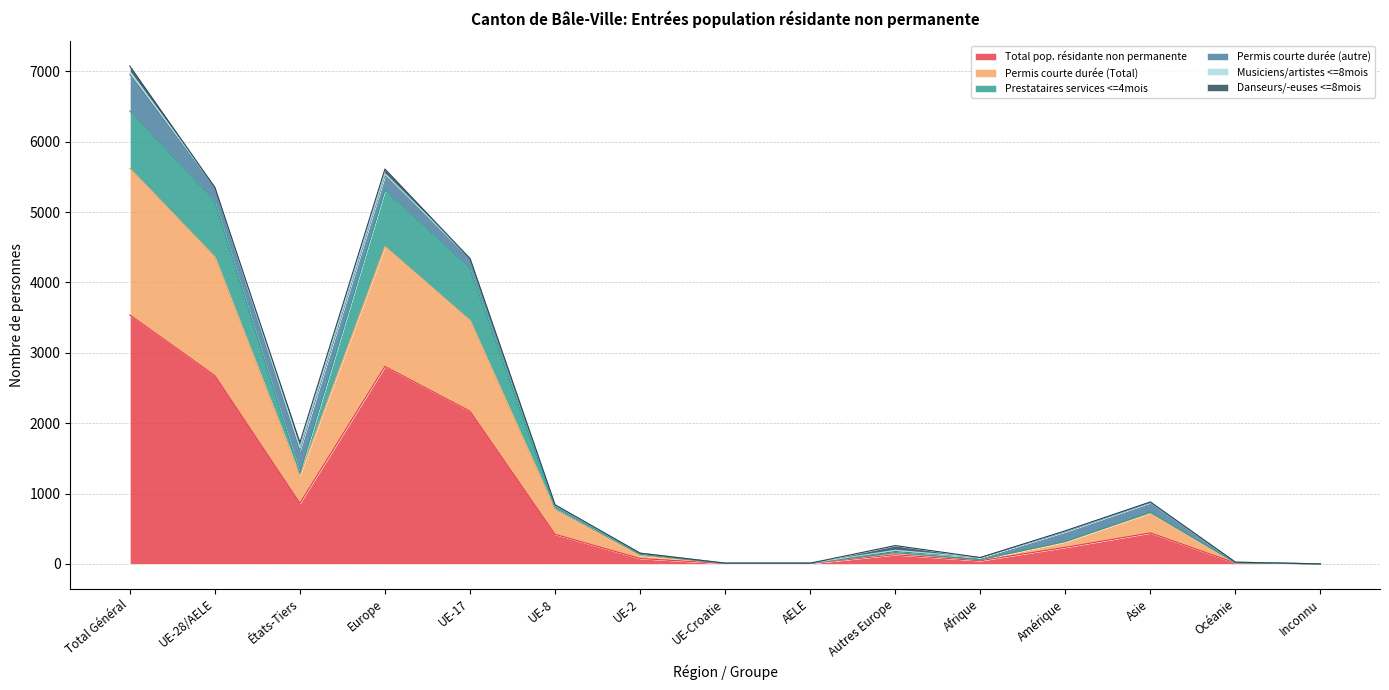

At which category is the sum across all series the highest?

Total Général